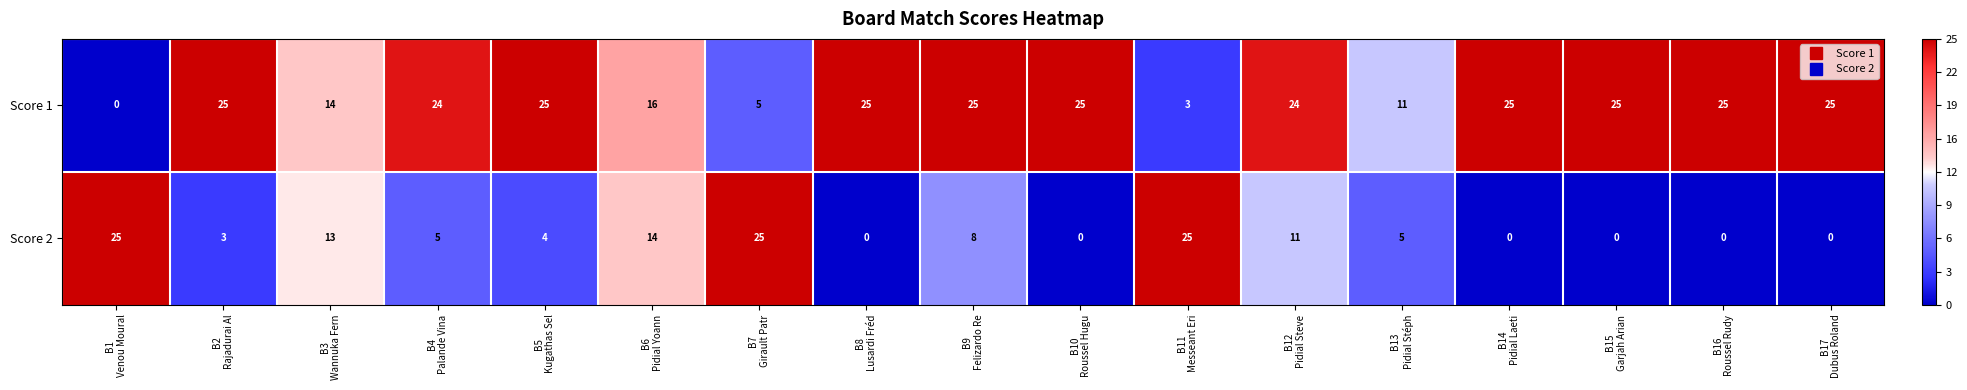

At which category is the sum across all series the highest?

B12
Pidial Steve